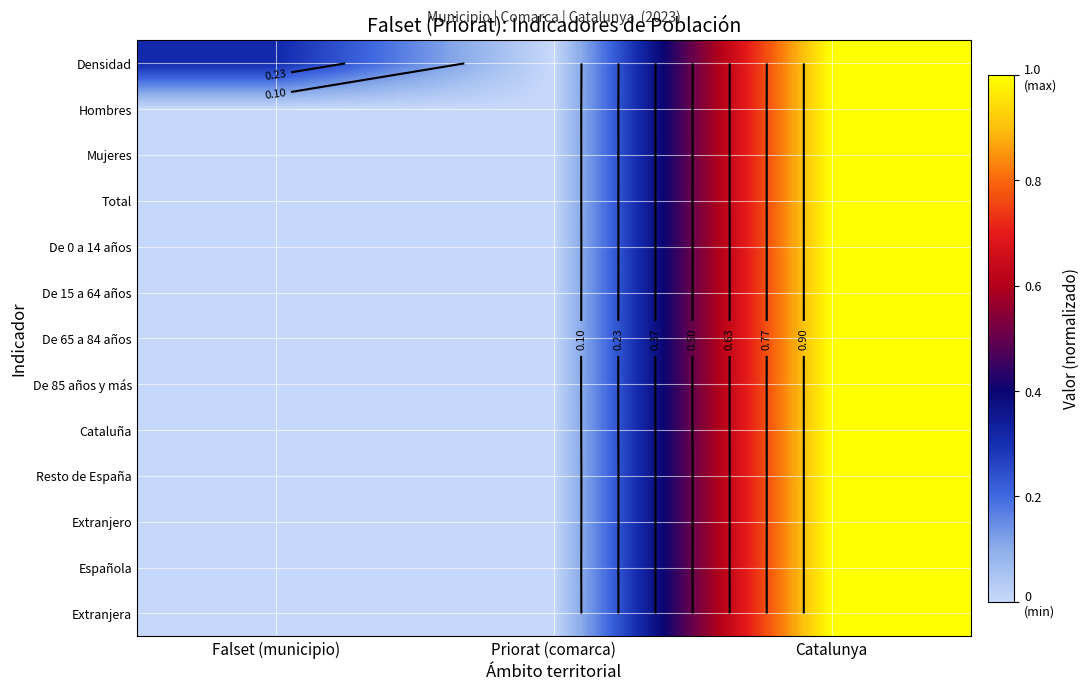

What is the sum of the Extranjero values at Falset (municipio) and Catalunya?

1.0